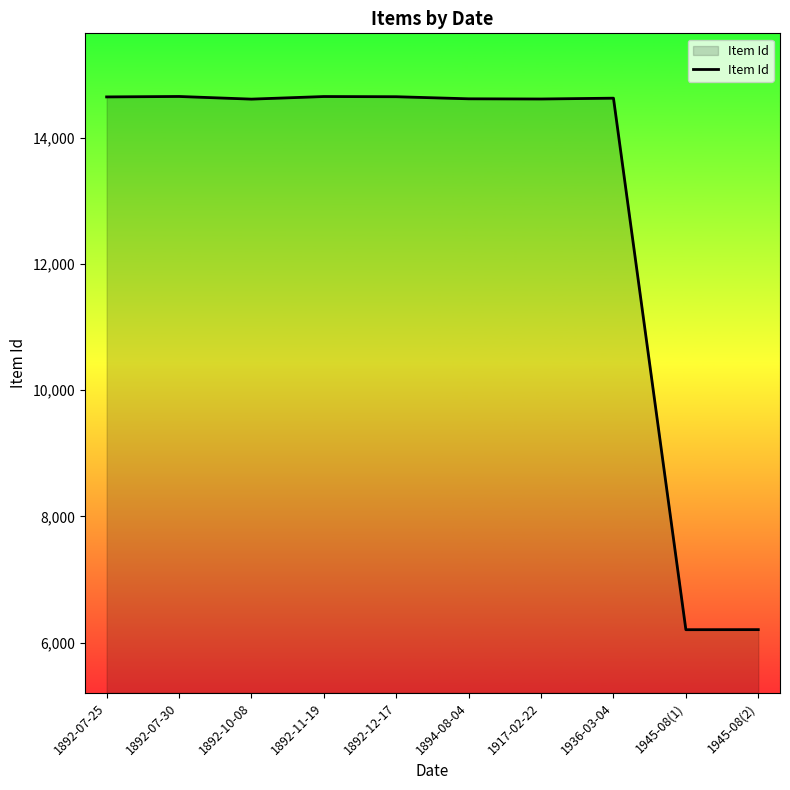

What position from the left is 1917-02-22?

7